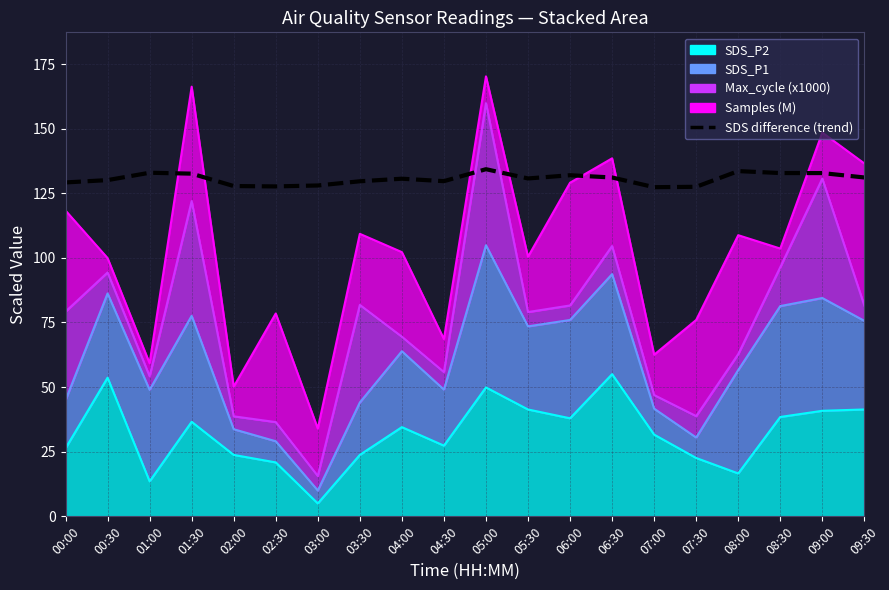

Is it true that the value at 03:00 is 128.0?

True